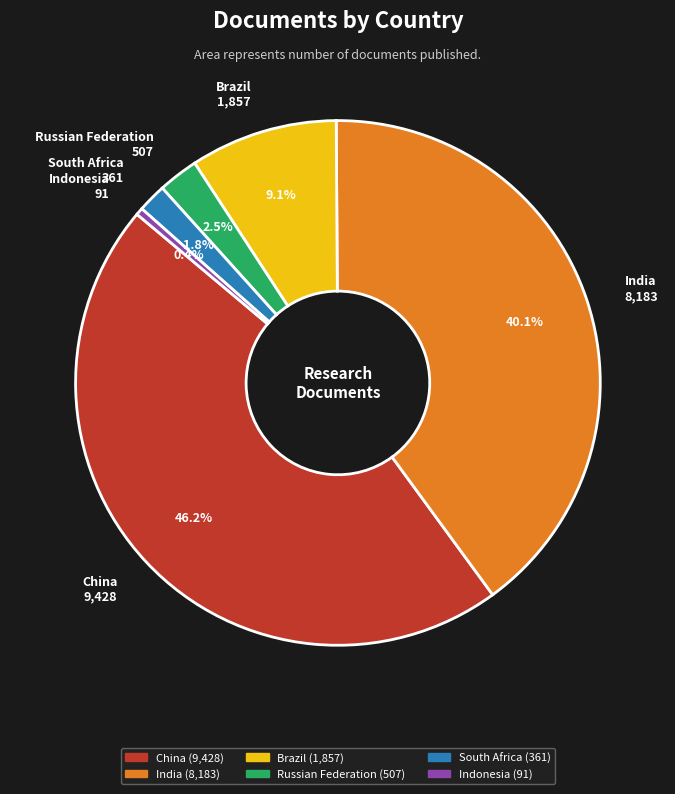

Approximately how many times larger is the value at China compared to Indonesia?

103.6